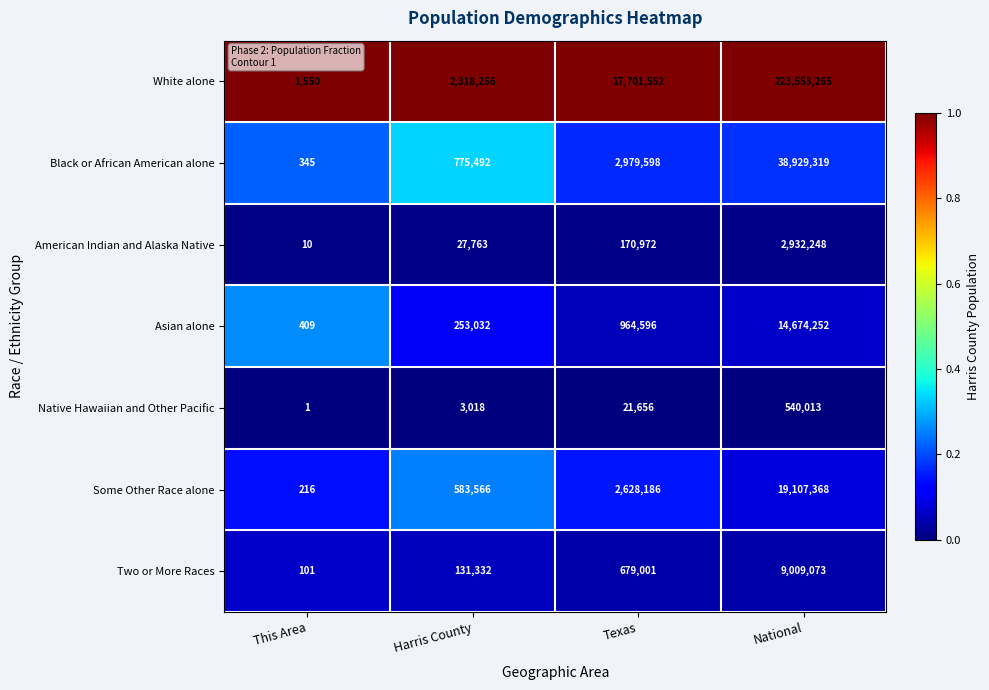

True or false: White alone has a value of 376516919 at National.

False